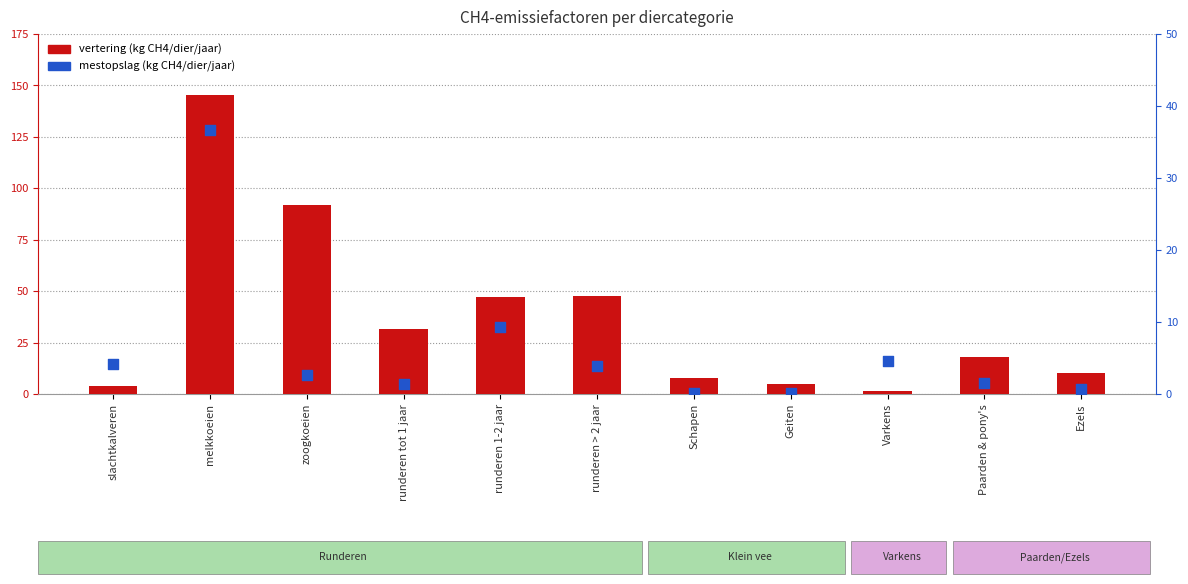

At which category is the sum across all series the highest?

melkkoeien